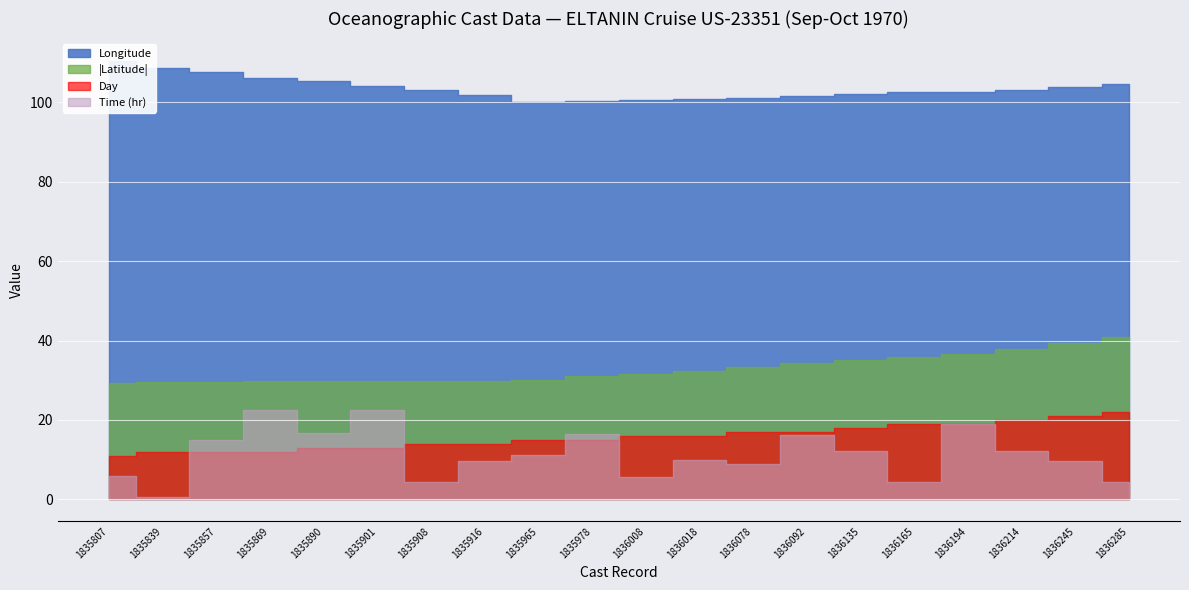

At which category is the sum across all series the highest?

1835869